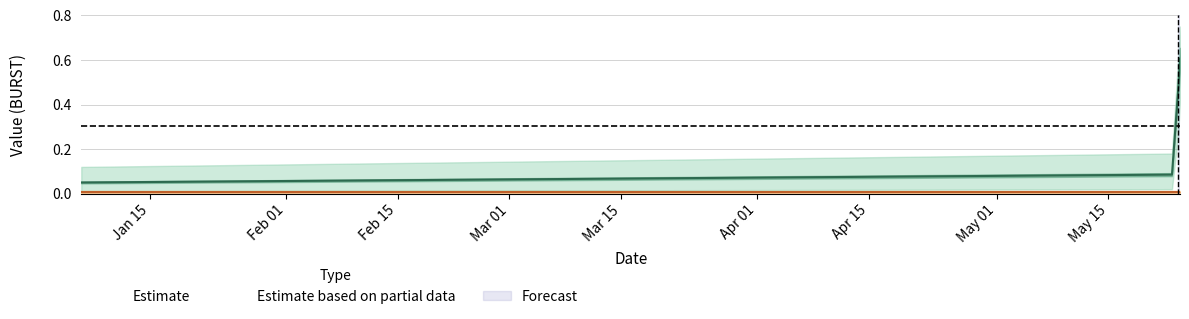

What is the minimum value shown in the chart?

0.1